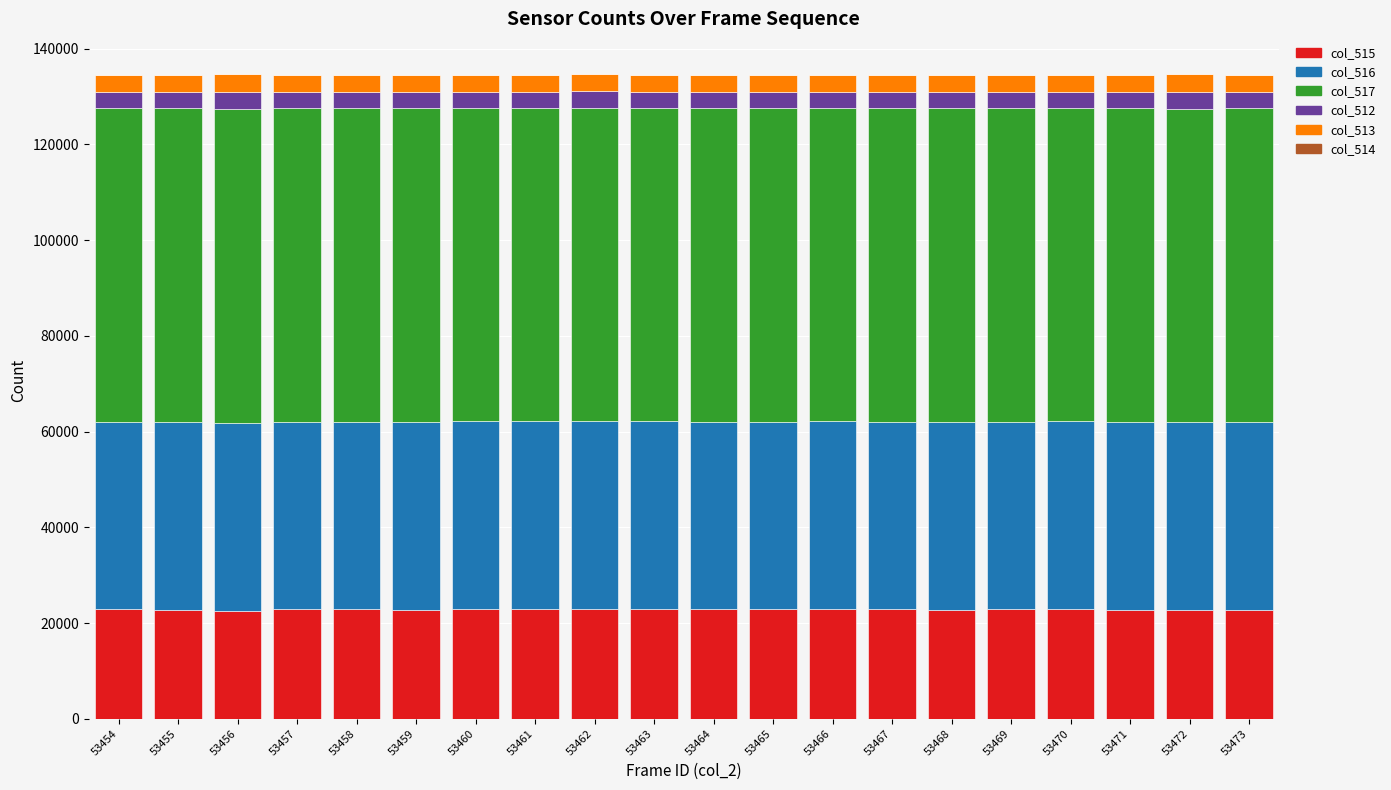

The col_515 series shows 22832 at 53465. True or false?

True